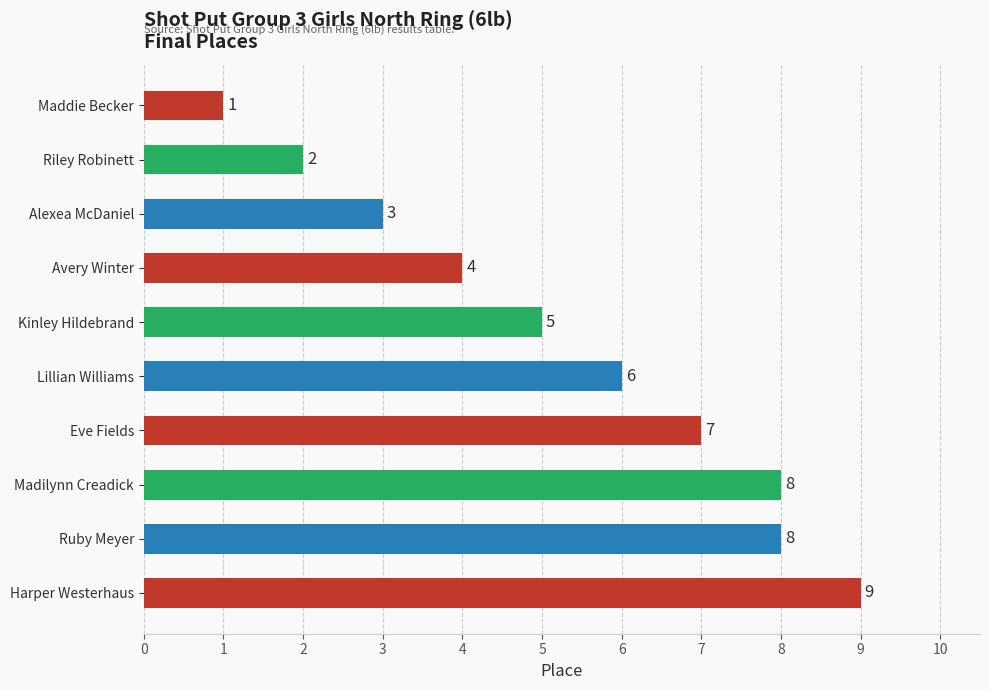

Count the number of data series in this chart.

1